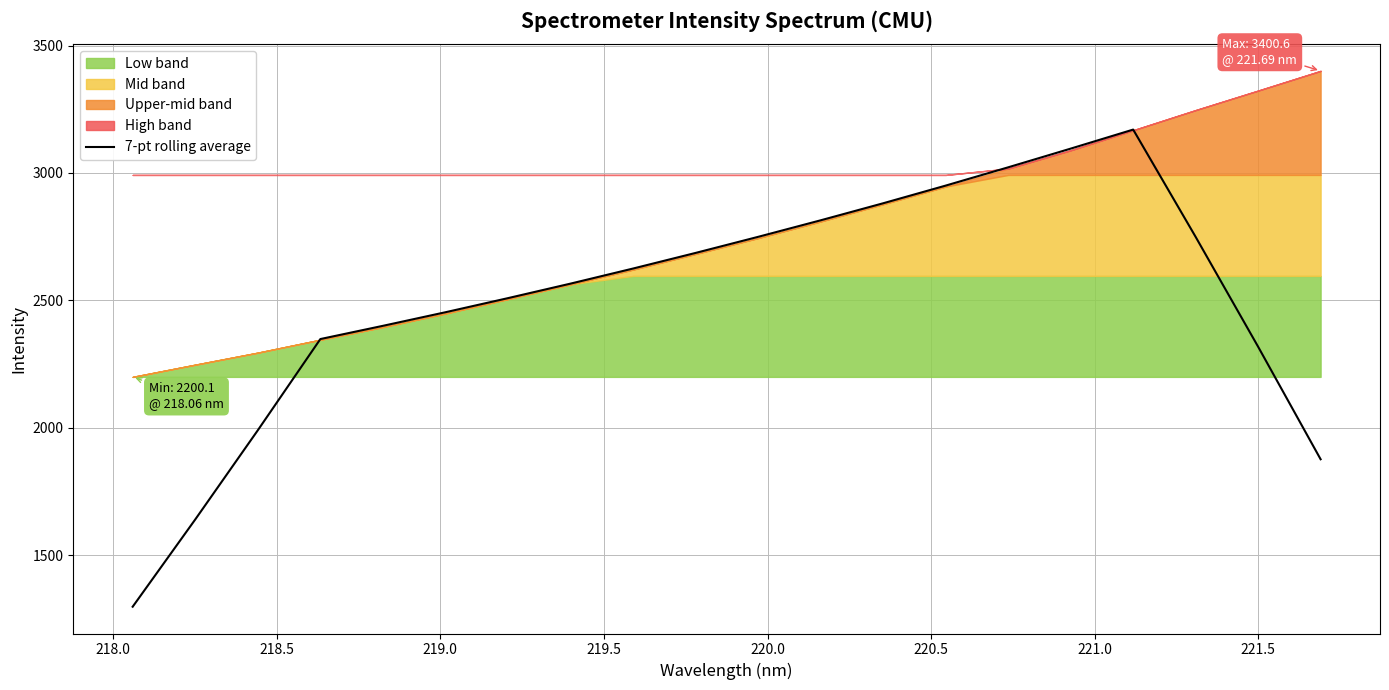

What is the highest value of the 7-pt rolling average series?

3170.3